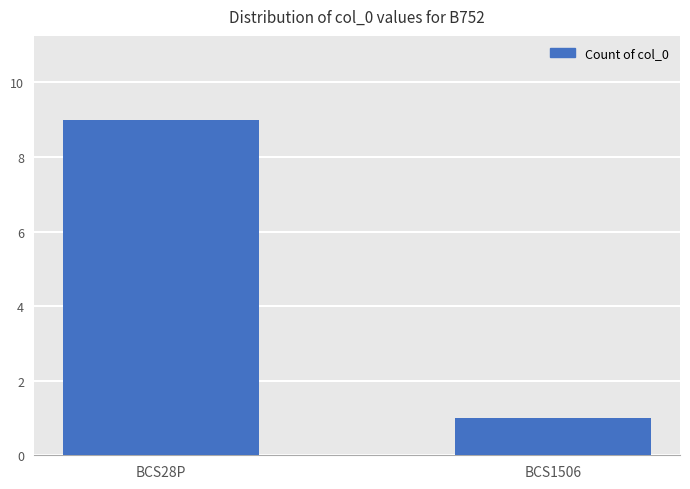

The value at BCS1506 is 0. True or false?

False